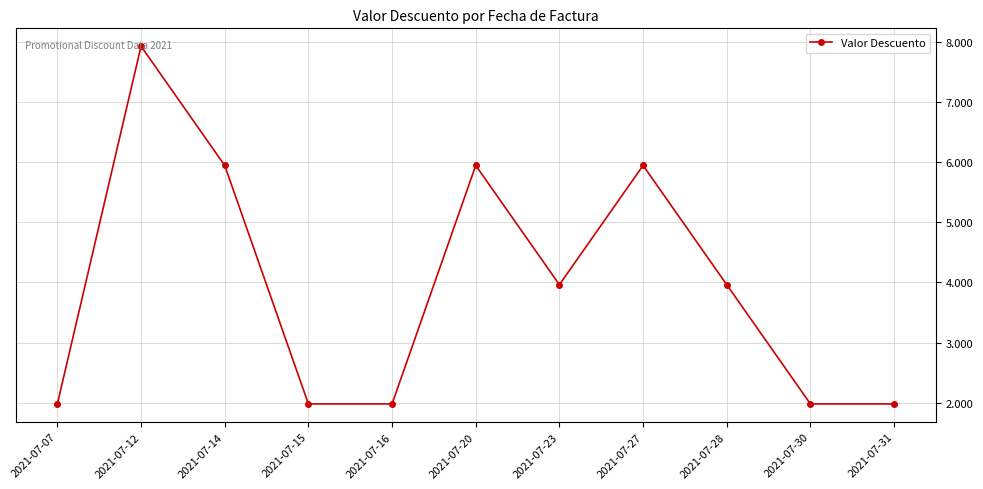

What is the value of the 2nd point from the left?

7.9